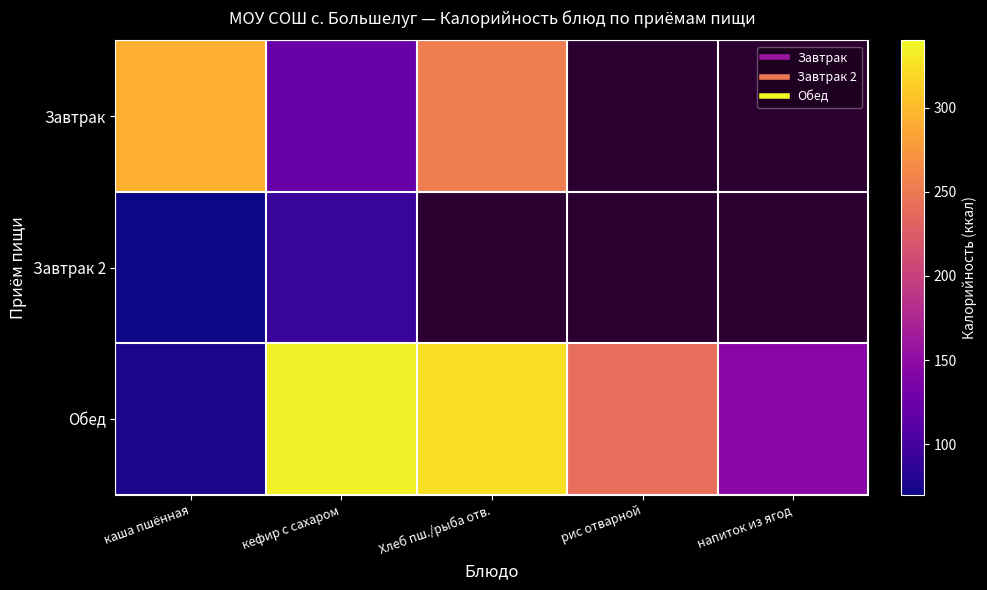

Which series has the largest range (max minus min)?

Обед